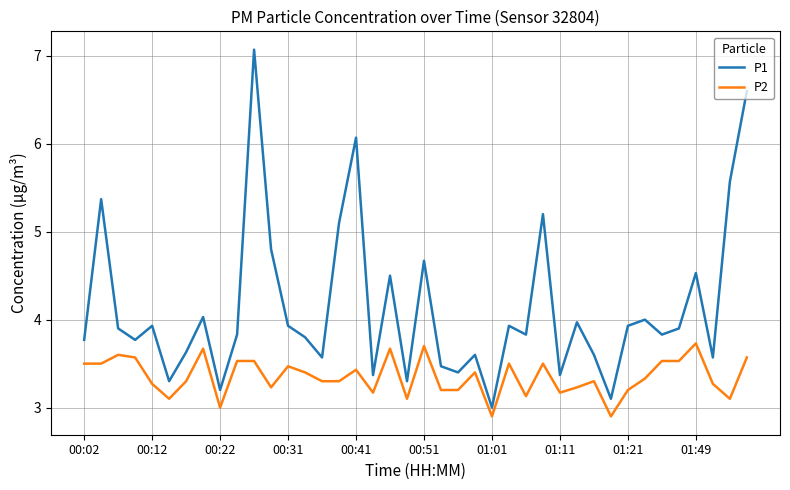

Count the P2 values in the range 3 to 4.

38